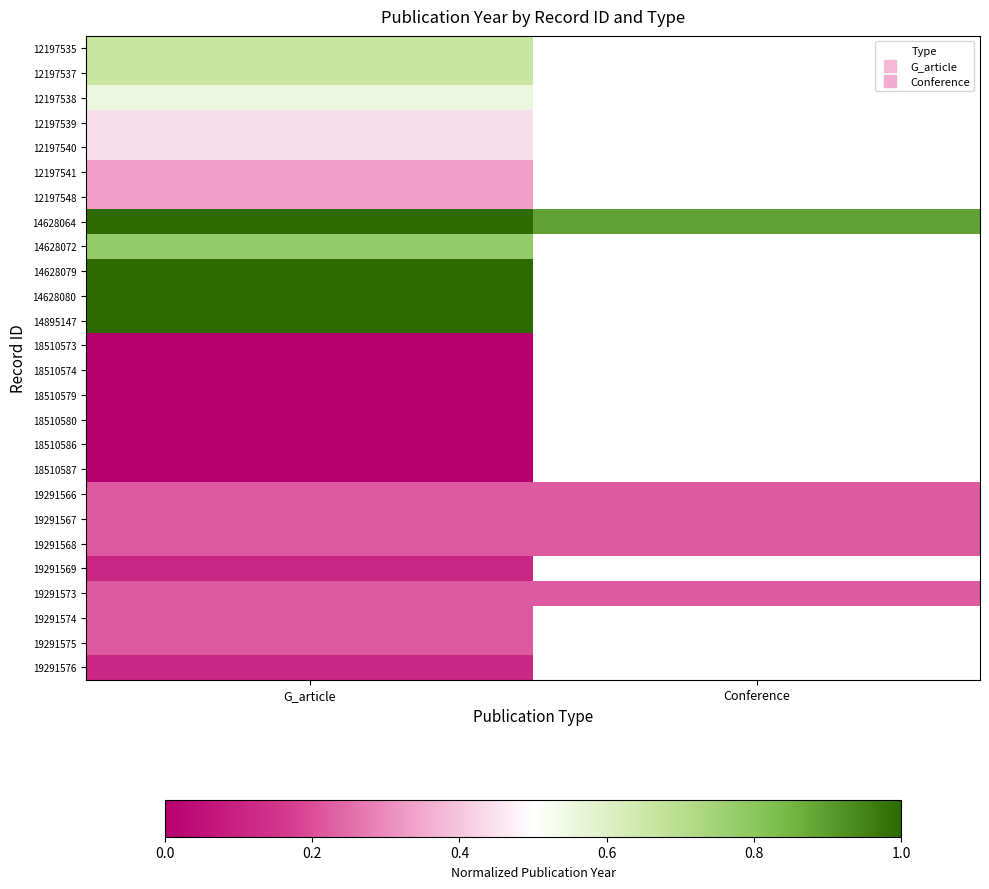

At which label is 19291573 closest to 0?

G_article